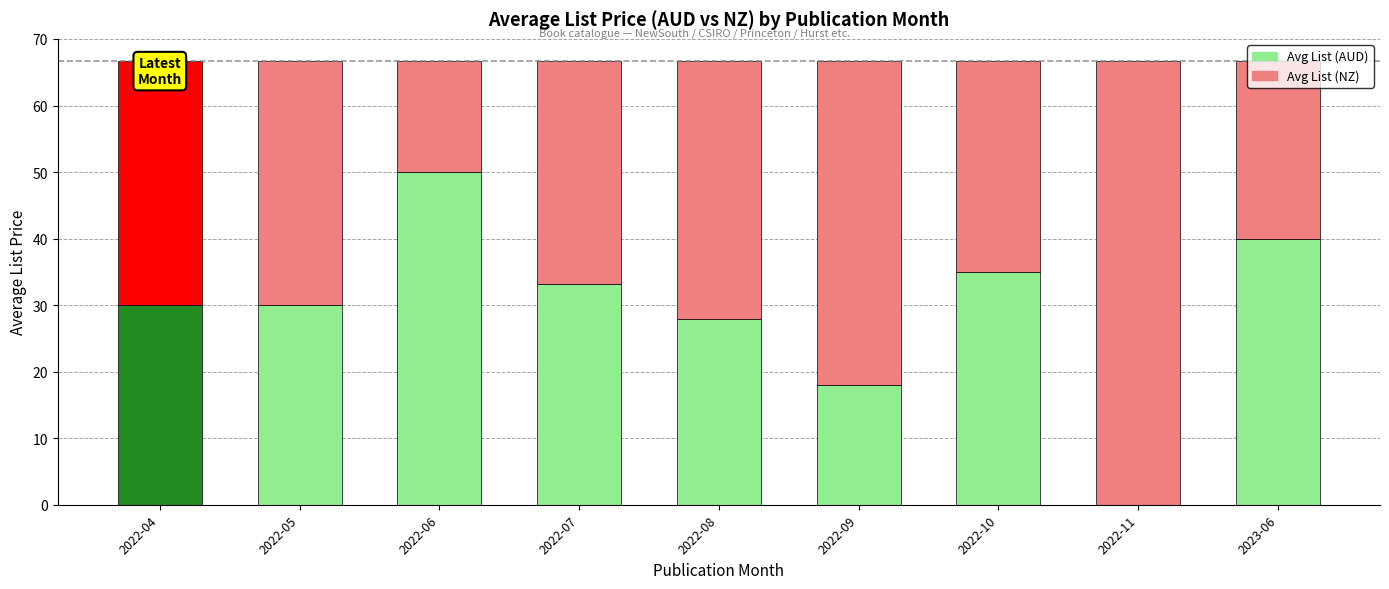

Does the chart contain stacked bars?

Yes